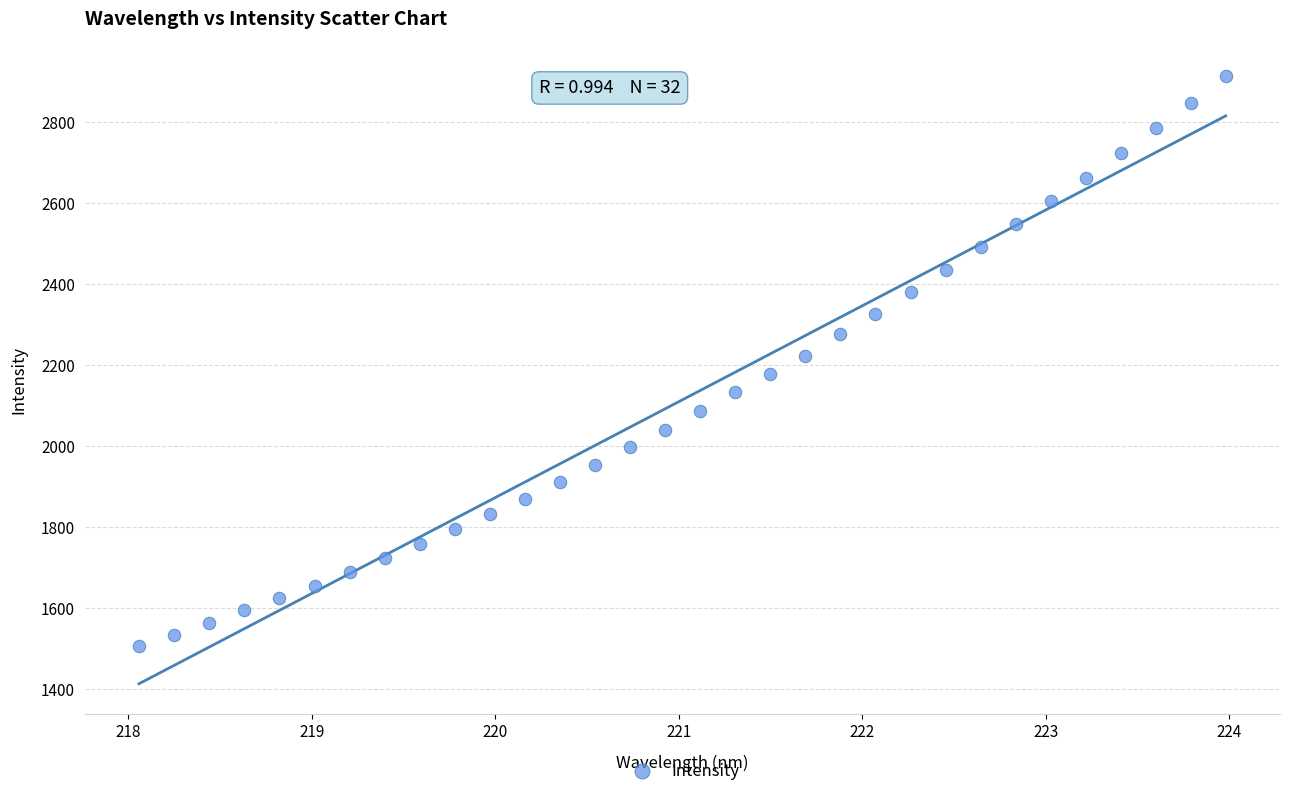

What is the range of Y values (max minus min)?

1407.4